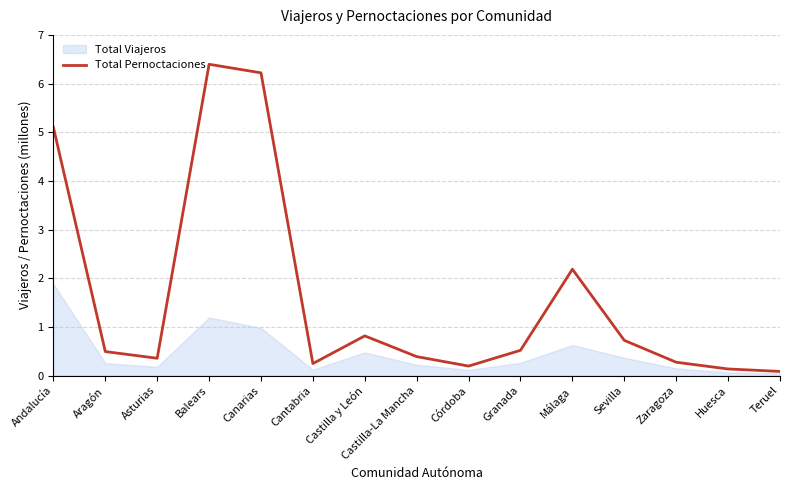

At which category does the data reach its first local peak?

Balears